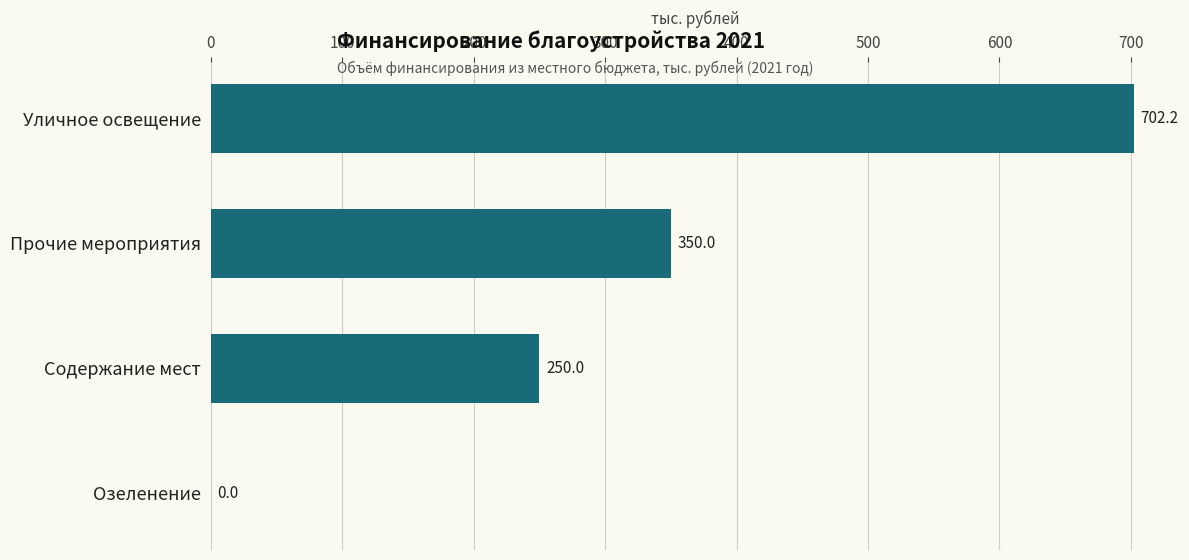

How many values are above zero?

3